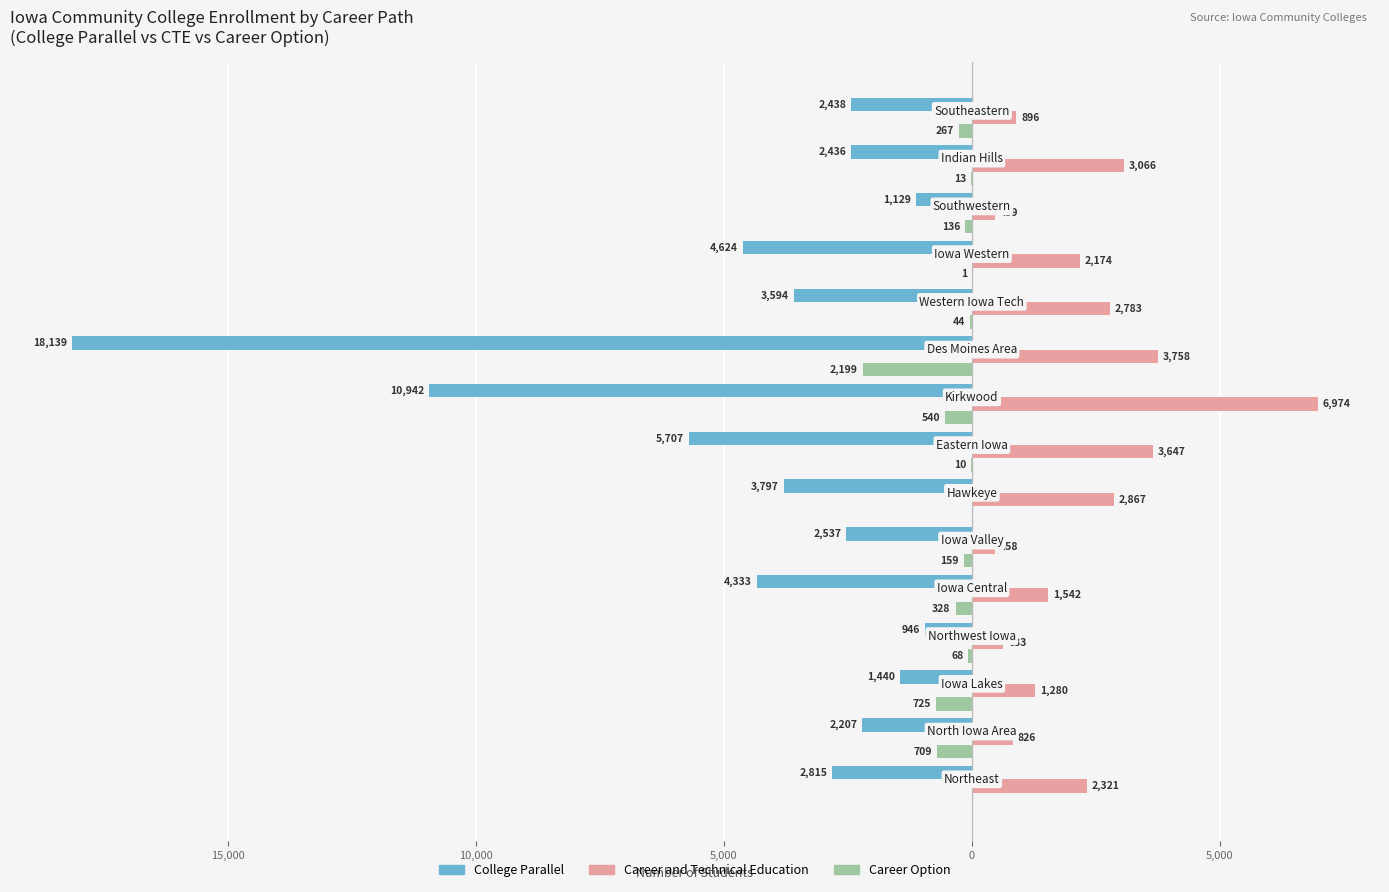

What are all the series names shown in the legend?

College Parallel, Career and Technical Education, Career Option